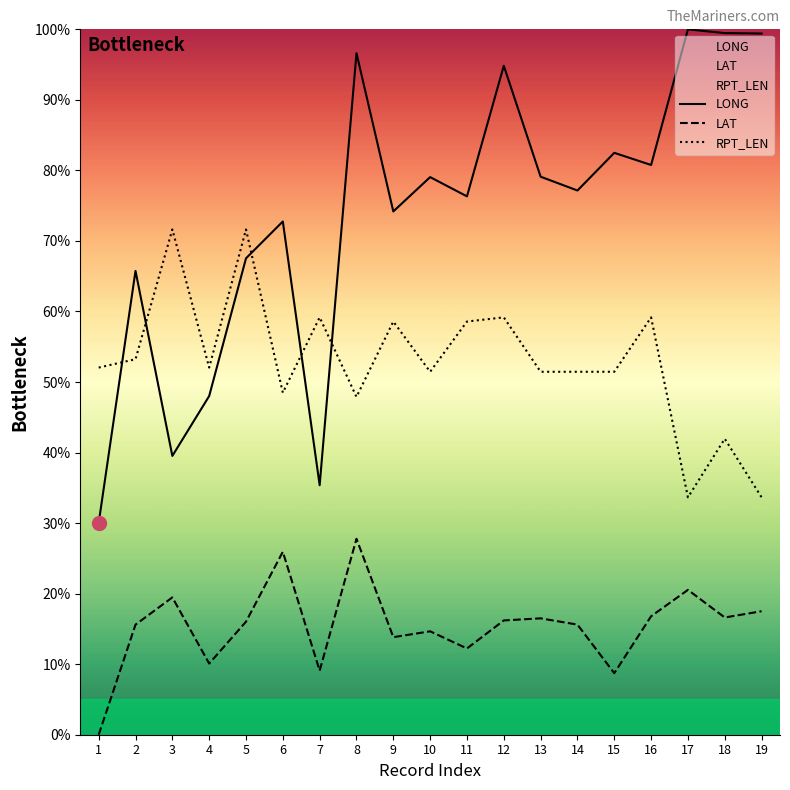

Is the value of LONG at 16 greater than the value of RPT_LEN at 4?

Yes